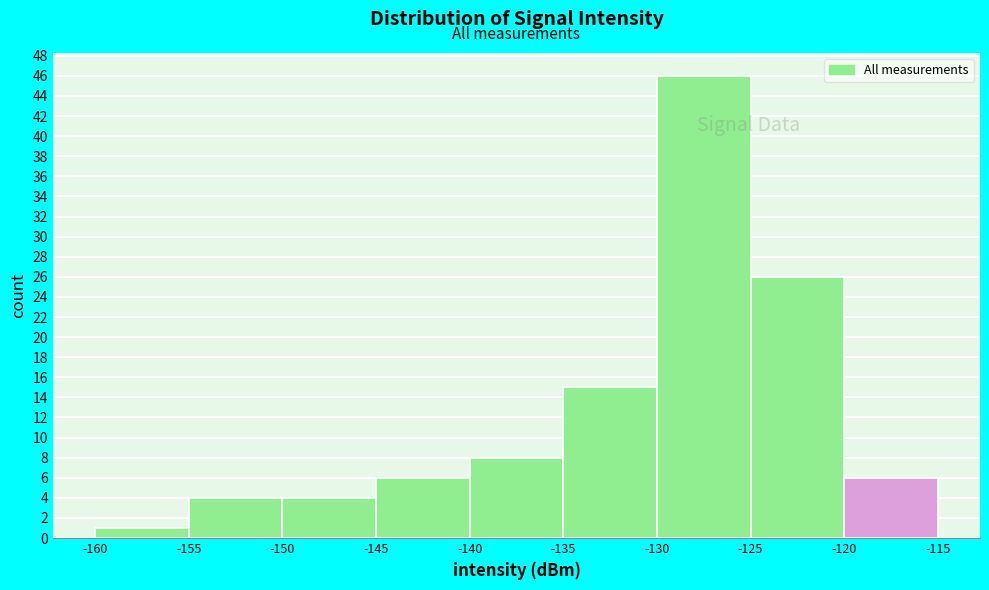

Reading left to right, list every bar in this chart as the range it spans on the x-axis followed by its height. The values are not printed on the chart, so give them approximately, as read against the axis.

-160 to -155: 1
-155 to -150: 4
-150 to -145: 4
-145 to -140: 6
-140 to -135: 8
-135 to -130: 15
-130 to -125: 46
-125 to -120: 26
-120 to -115: 6